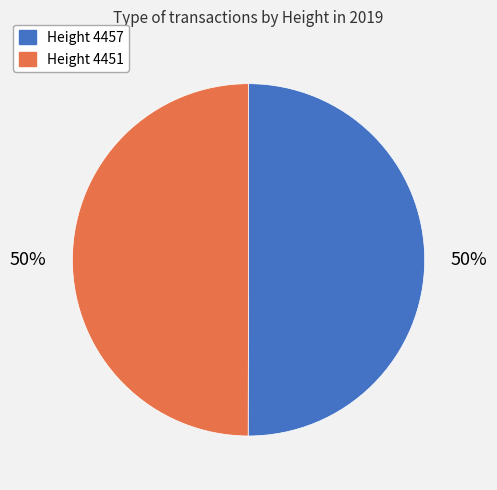

Is it true that Height 4451 is 63% of the pie?

False